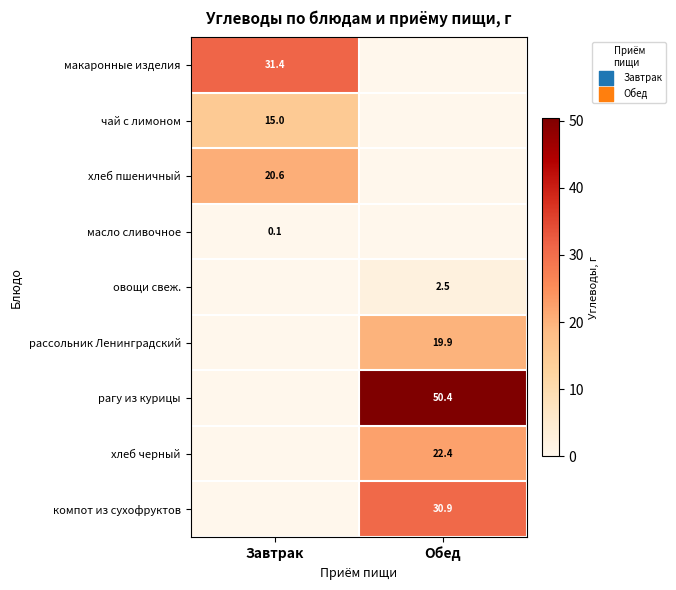

Is it true that рагу из курицы equals 87.0 at Обед?

False